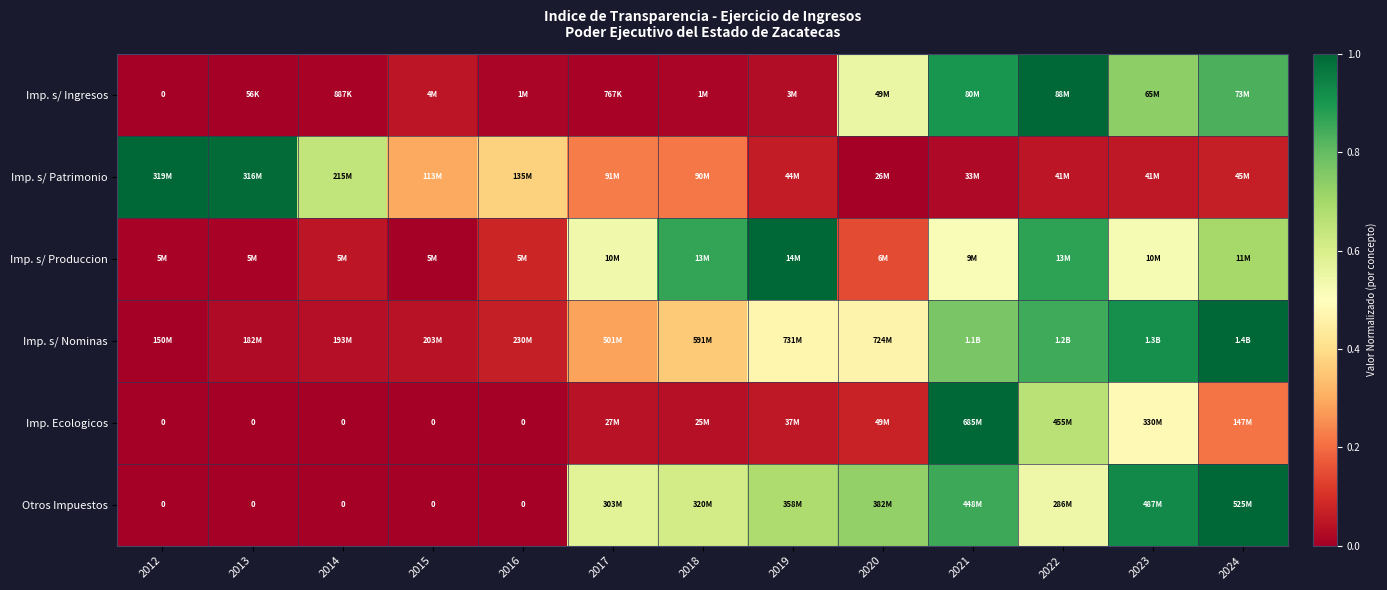

What is the average value of the Imp. s/ Ingresos series?

0.3